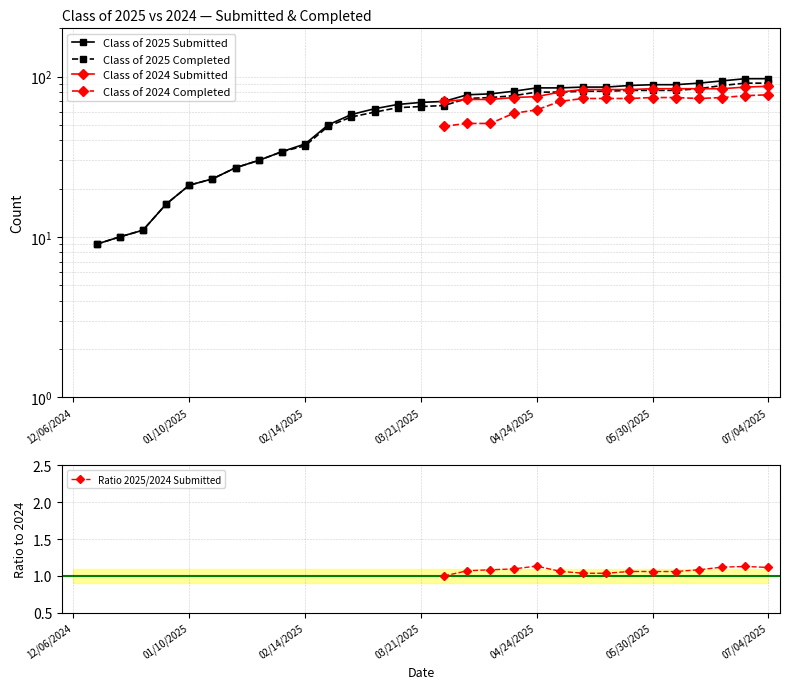

What is the minimum value shown in the chart?

1.0